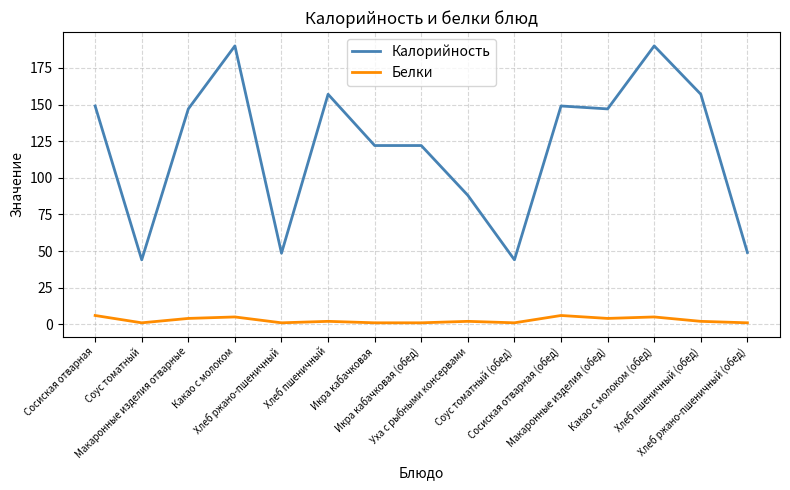

Is the value of Калорийность at Хлеб ржано-пшеничный greater than the value of Белки at Какао с молоком (обед)?

Yes